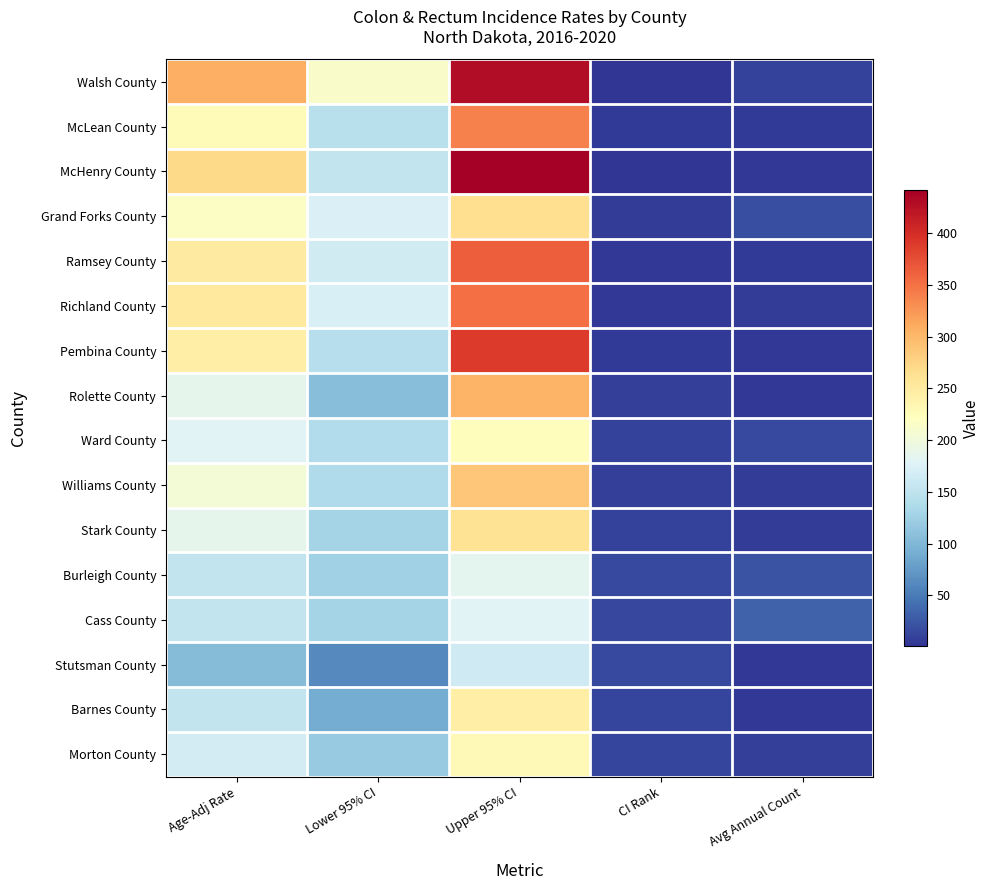

What is the difference between the highest and lowest values at CI Rank?

15.0